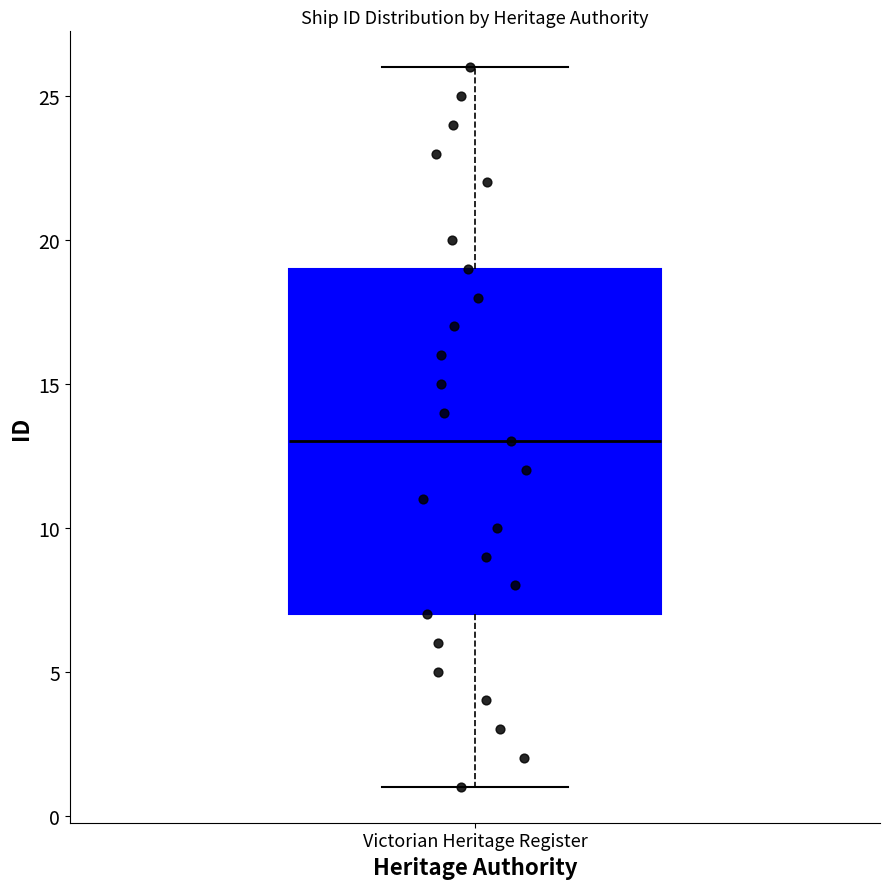

Transcribe this box plot: give where the median line is, the range the box spans, and where the two whiskers end, as read against the y-axis. The values are not printed on the chart, so give them approximately, as read against the axis.

median 13, box 7 to 19, whiskers 1 to 26